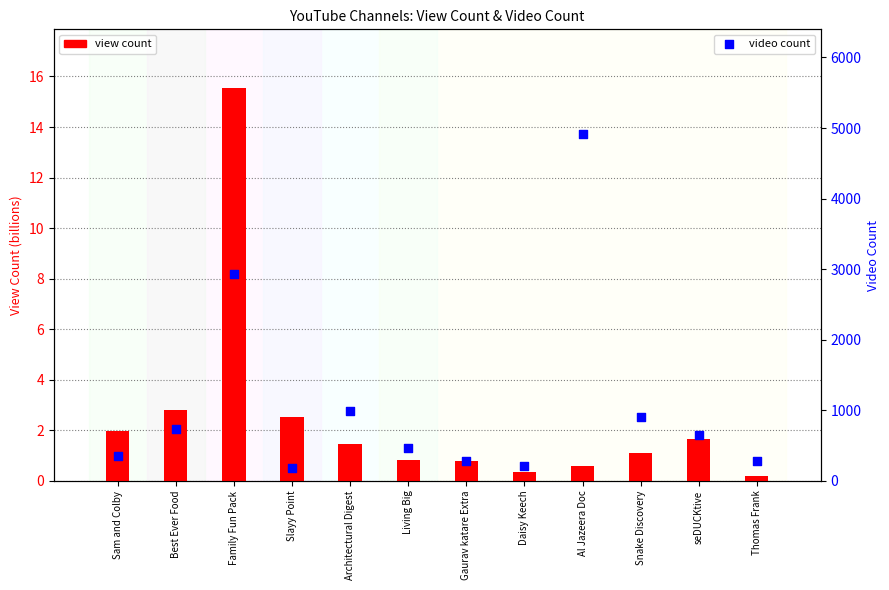

What is the total value across all series at Al Jazeera Doc?

4922.6